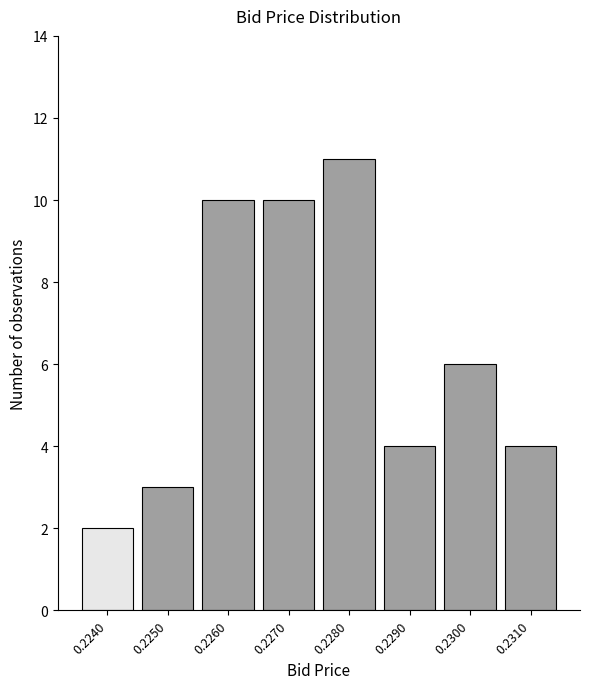

Reading left to right, list all the values displayed in this chart.

2	3	10	10	11	4	6	4